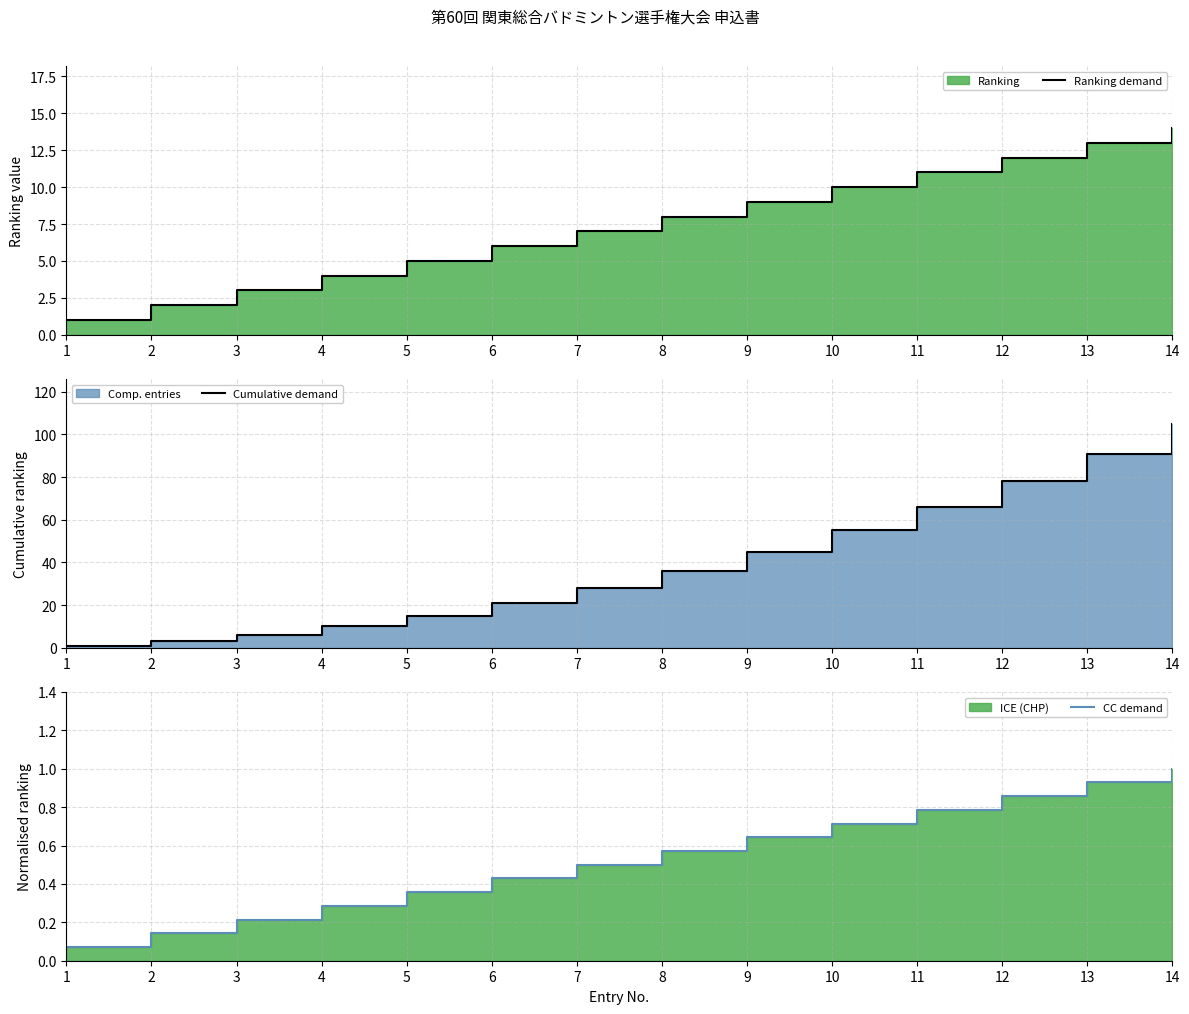

At which category is the sum across all series the highest?

14